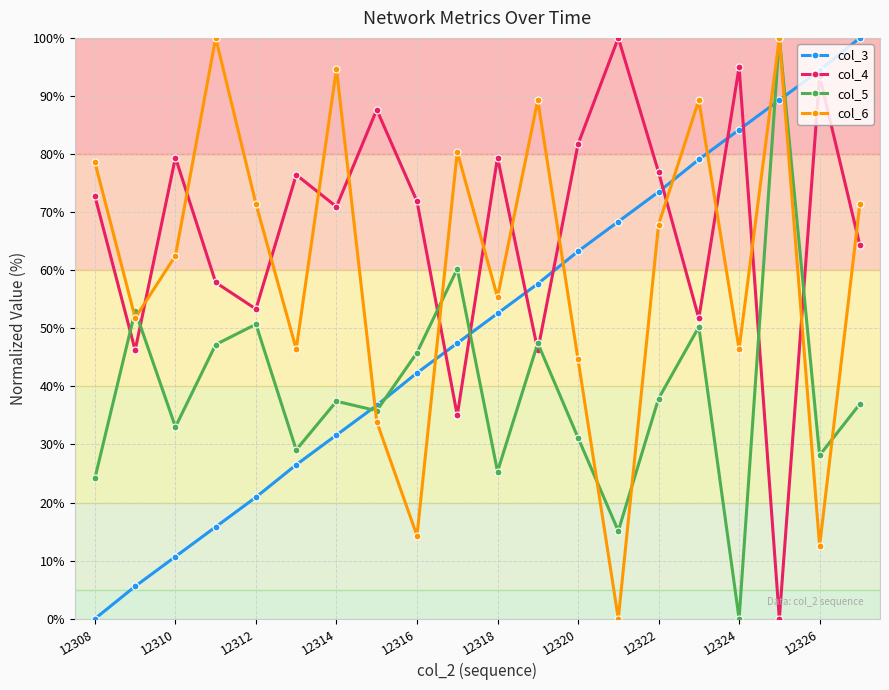

What is the value of the col_4 point at the 13th from the left?

81.7